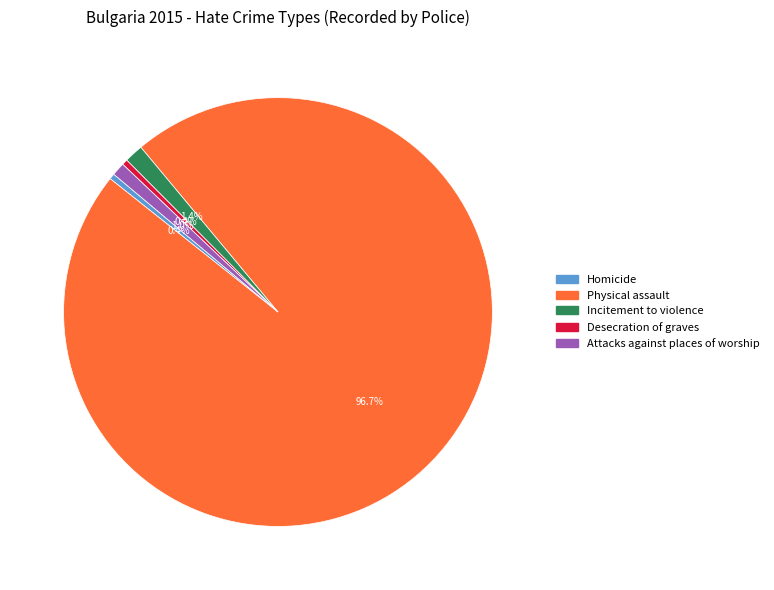

Which category accounts for the majority?

Physical assault